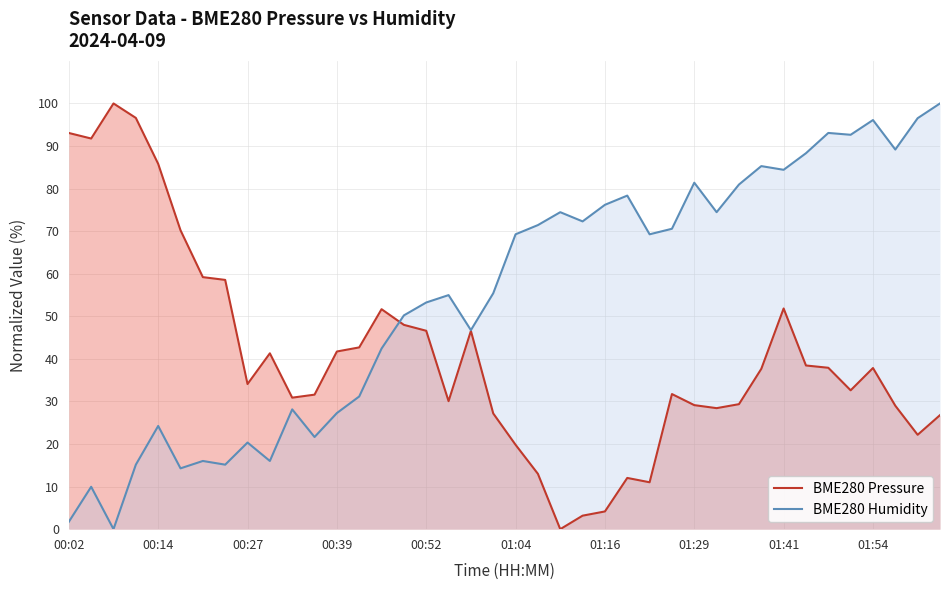

What is the maximum value for BME280 Pressure?

100.0